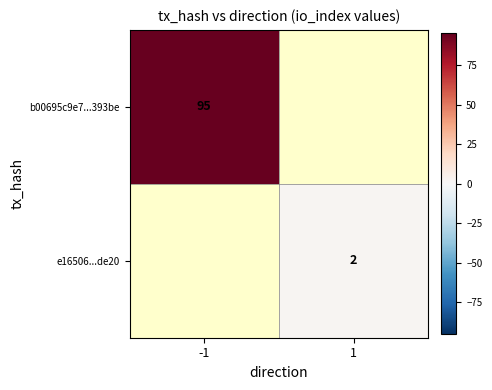

Is the value of b00695c9e7...393be at -1 greater than the value of e16506...de20 at 1?

Yes